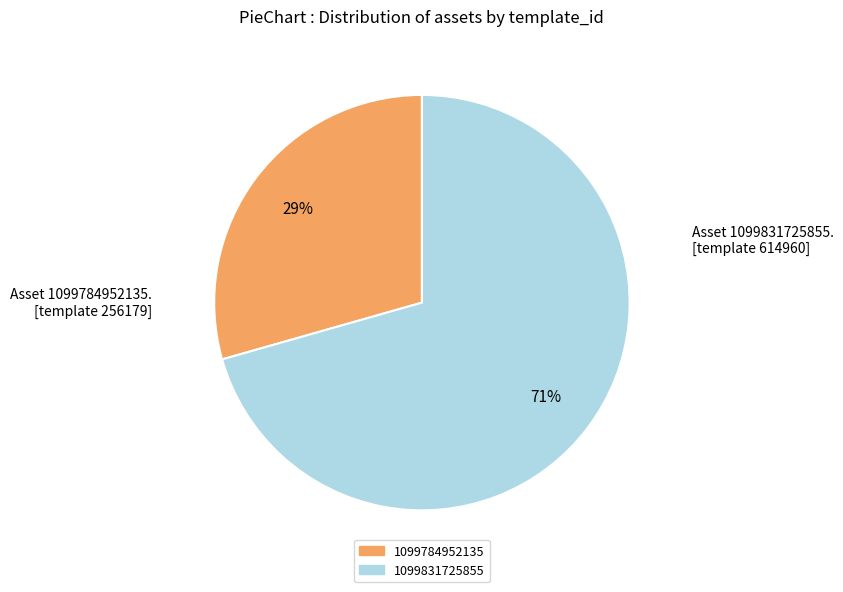

To the nearest percent, what portion does 1099784952135 represent?

29%